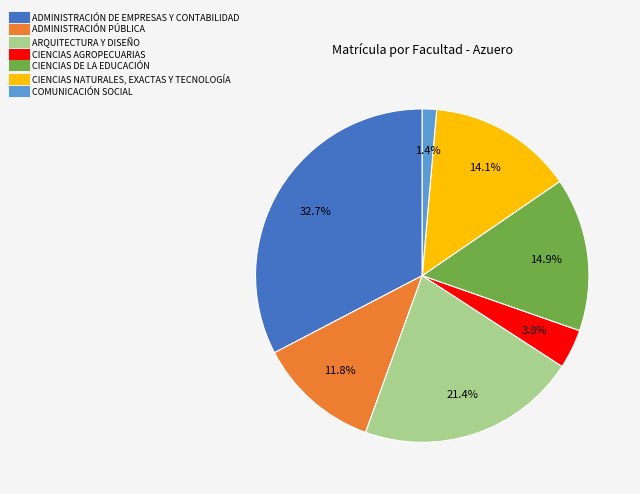

Which has a higher value, CIENCIAS NATURALES, EXACTAS Y TECNOLOGÍA or CIENCIAS DE LA EDUCACIÓN?

CIENCIAS DE LA EDUCACIÓN